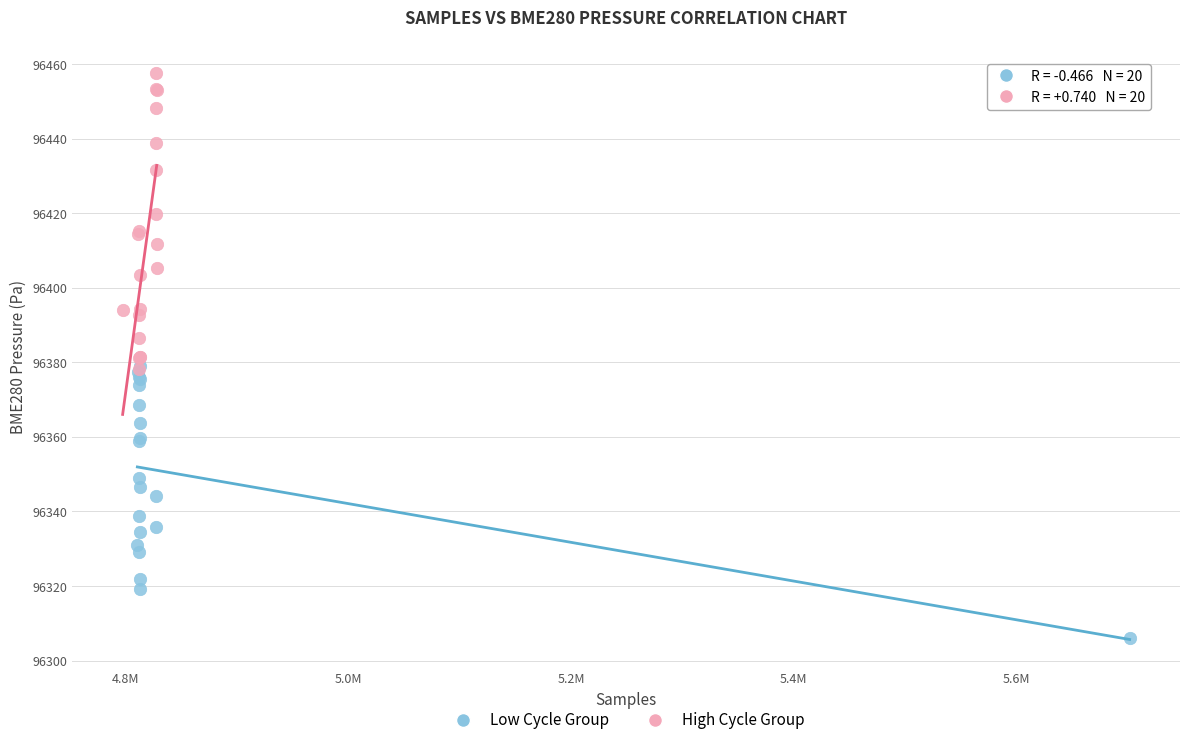

Which series contains the lowest Y value?

Low Cycle Group